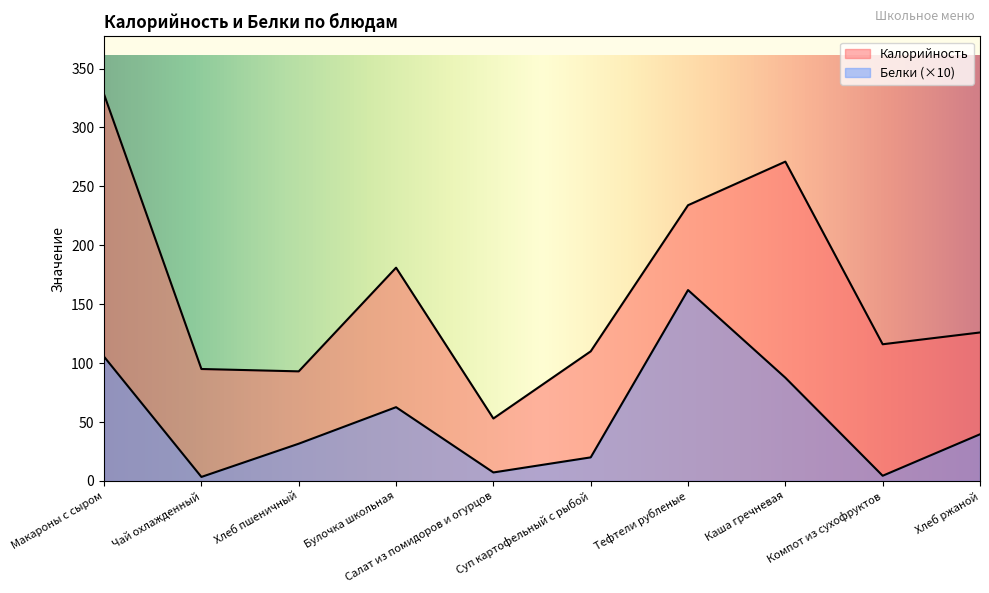

Is the value of Белки at Чай охлажденный greater than the value of Калорийность at Хлеб ржаной?

No